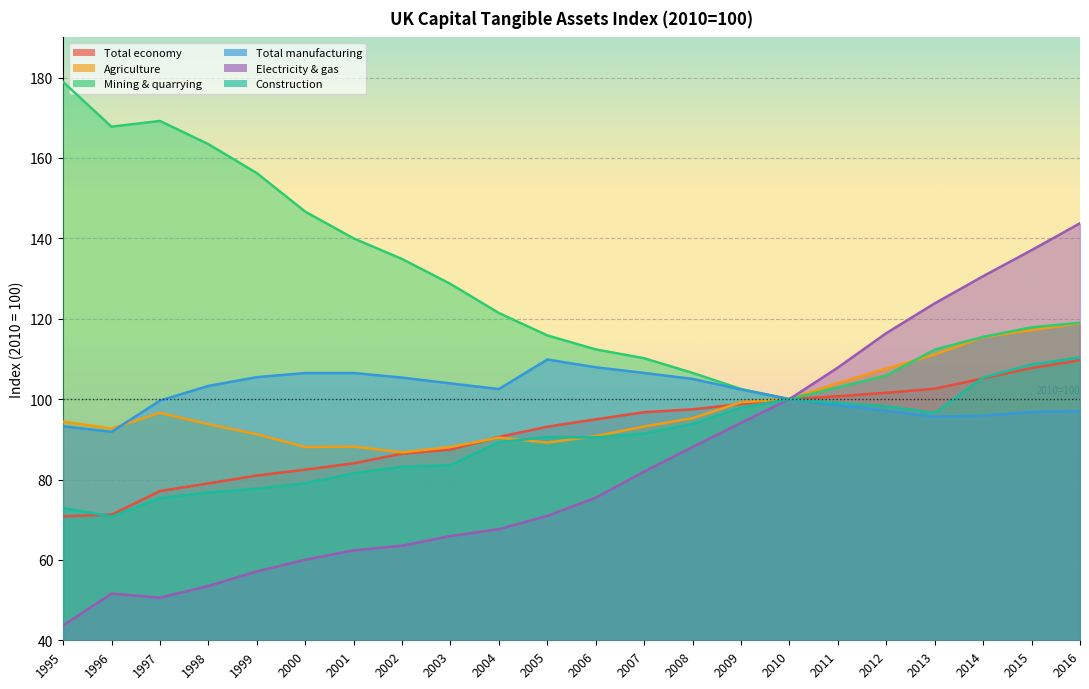

What is the sum of all Total economy values?

2018.7